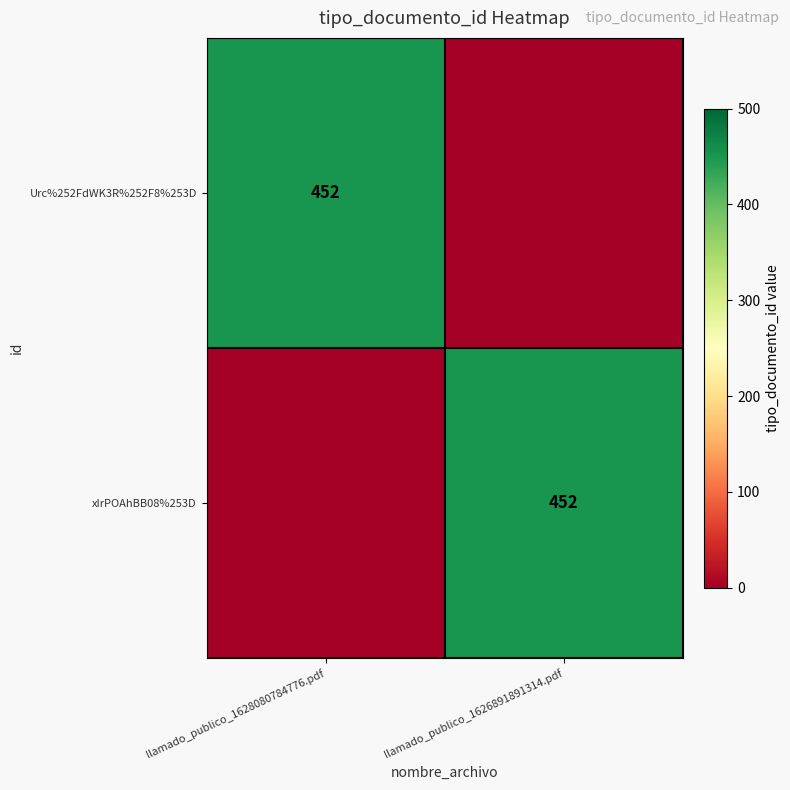

Is it true that xIrPOAhBB08%253D equals 452 at llamado_publico_1626891891314.pdf?

True